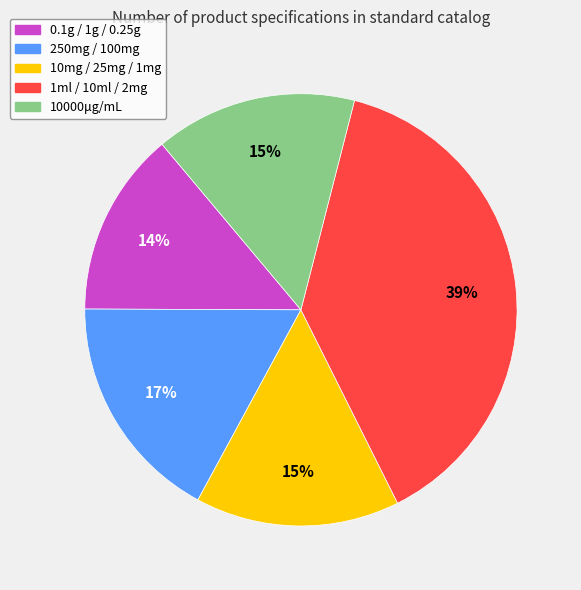

Is there a majority slice in this chart?

No